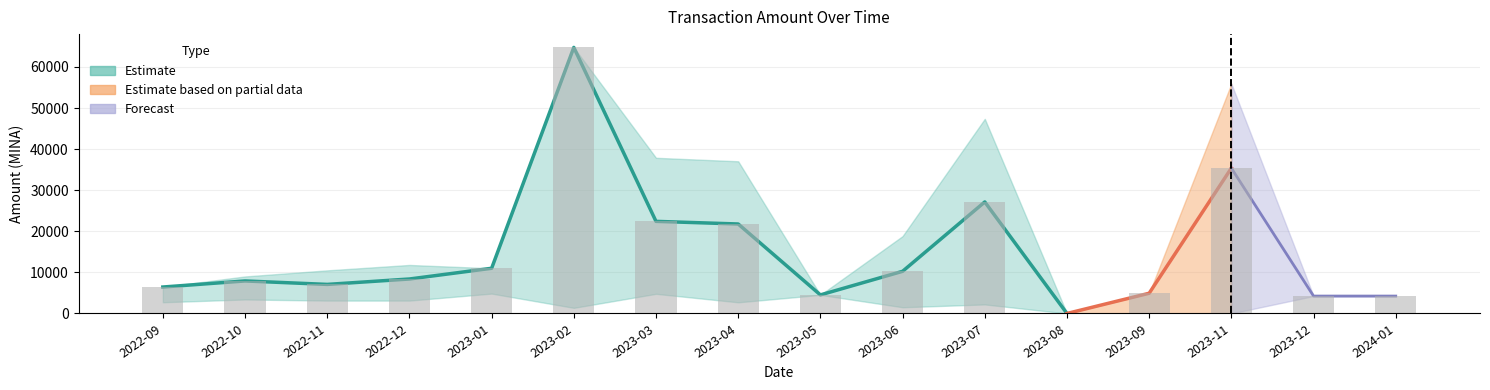

How many positive values does the Amount_lower series have?

14